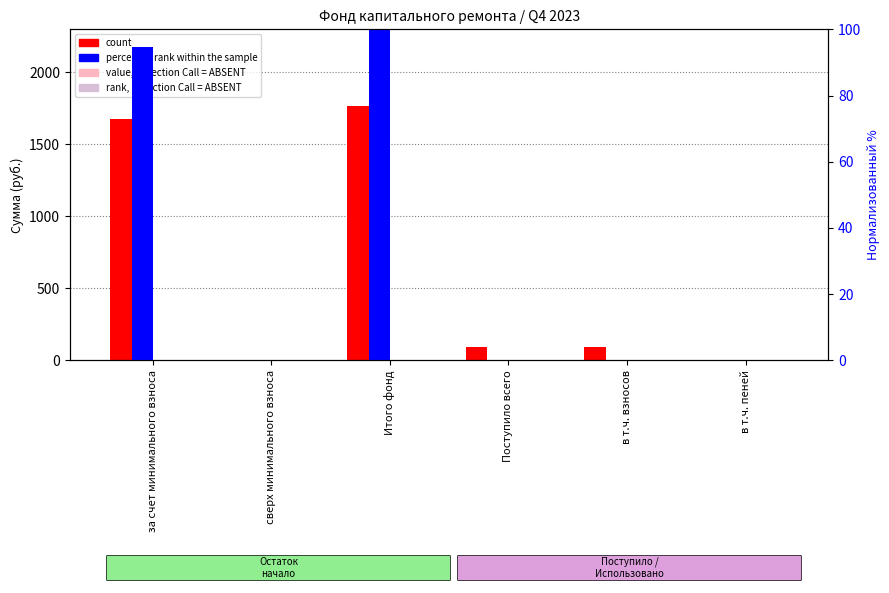

Does the chart contain any negative values?

No